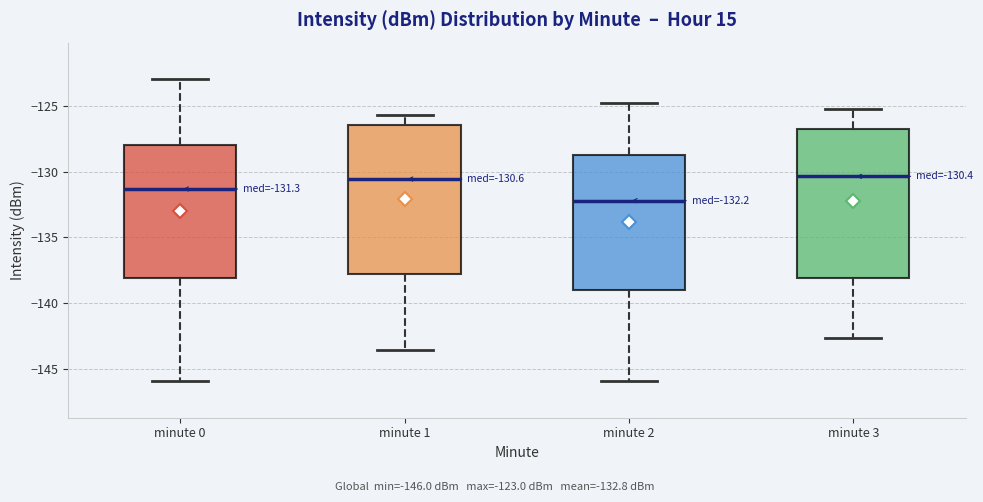

Which box's median line is the lowest?

minute 2